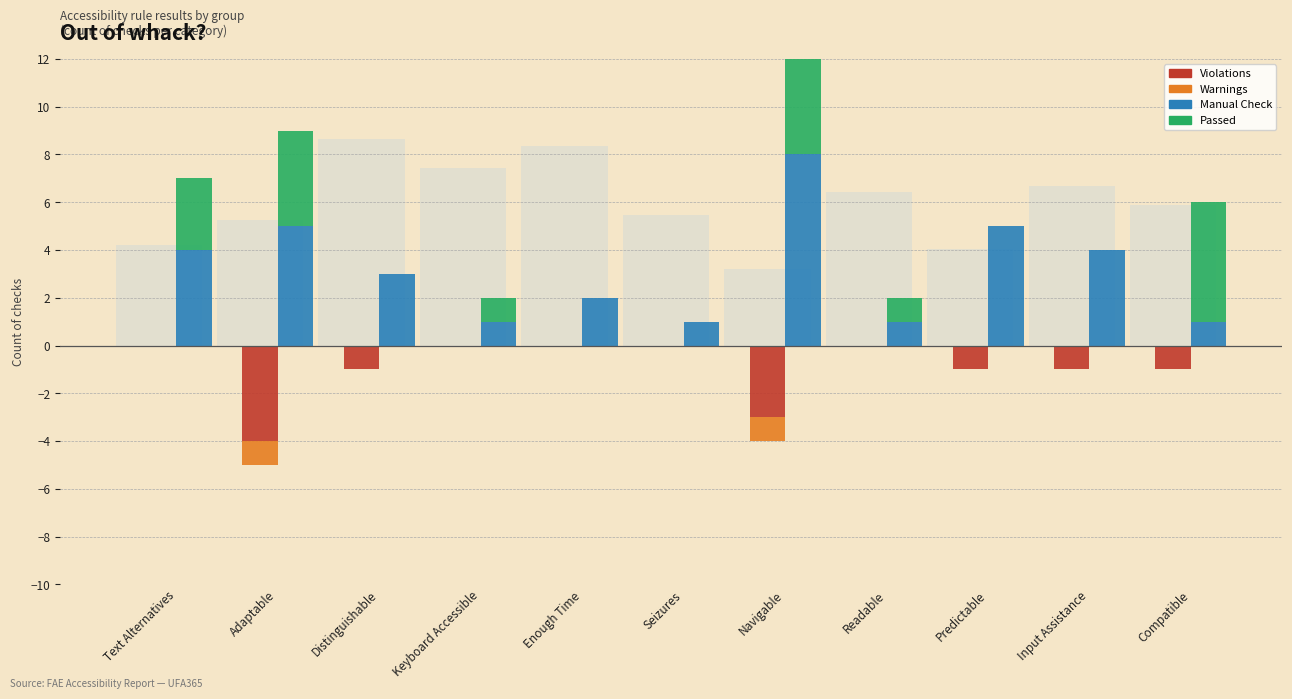

At how many categories does at least one series exceed 6?

1